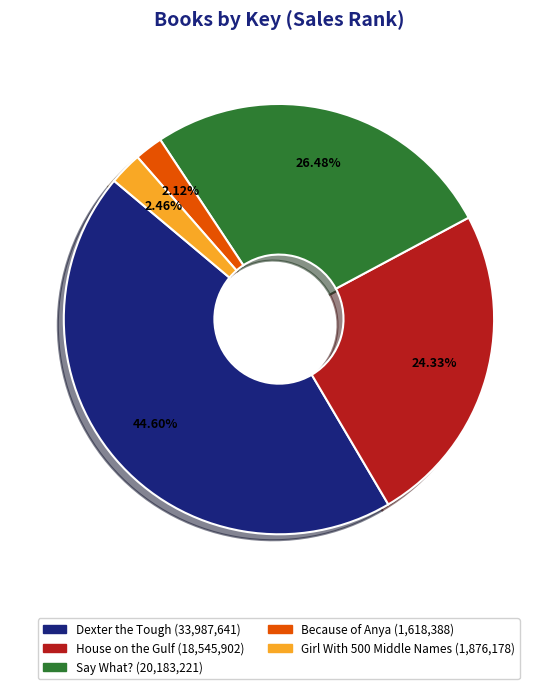

Which has a higher value, Say What? or Dexter the Tough?

Dexter the Tough